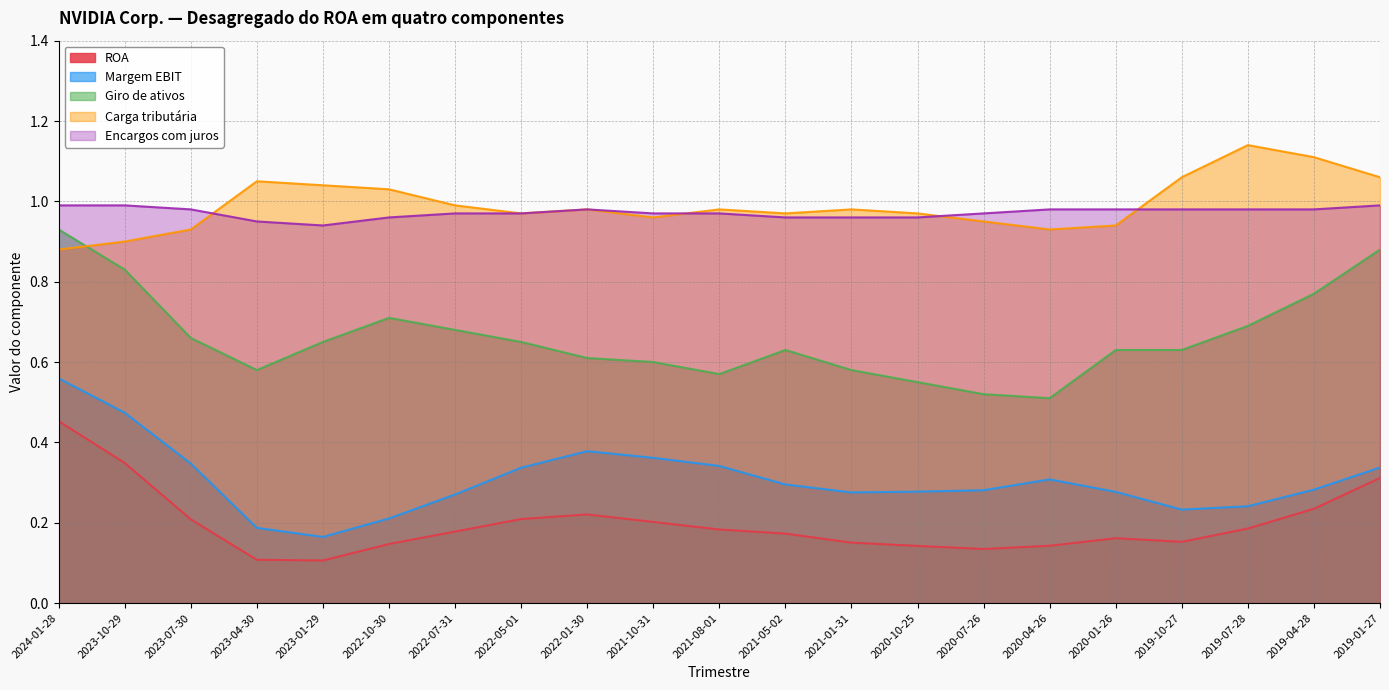

After their last crossing, which series has the higher values: Carga tributária or Encargos com juros?

Carga tributária